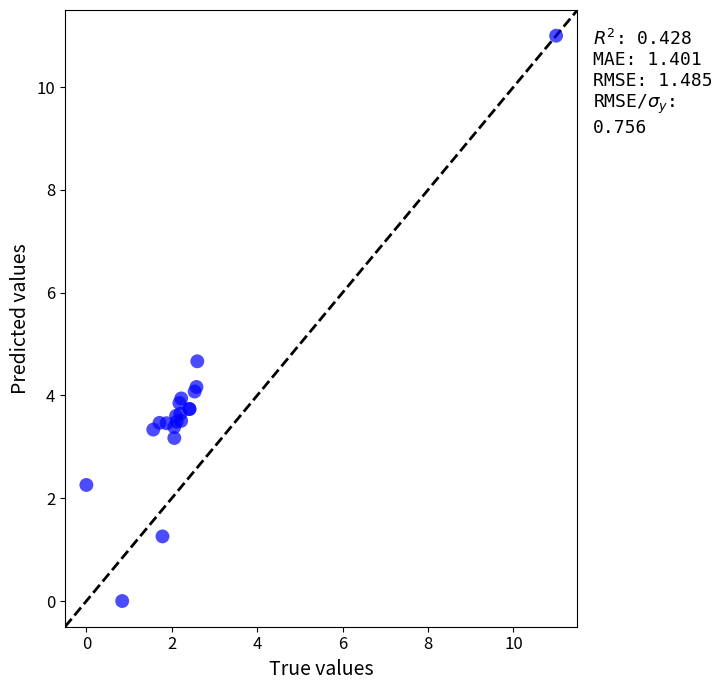

What Y value in the scatter plot is closest to 5?

4.7